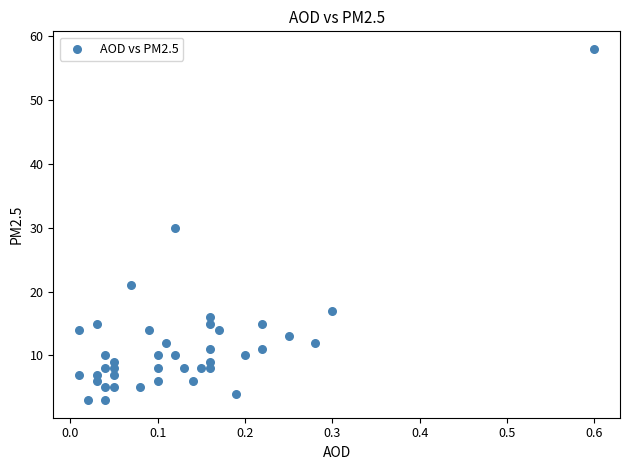

What is the range of Y values (max minus min)?

55